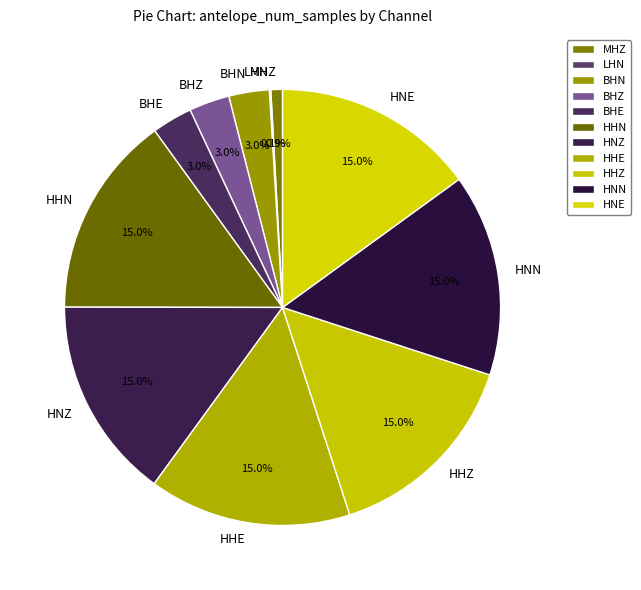

Does any single category account for the majority?

No